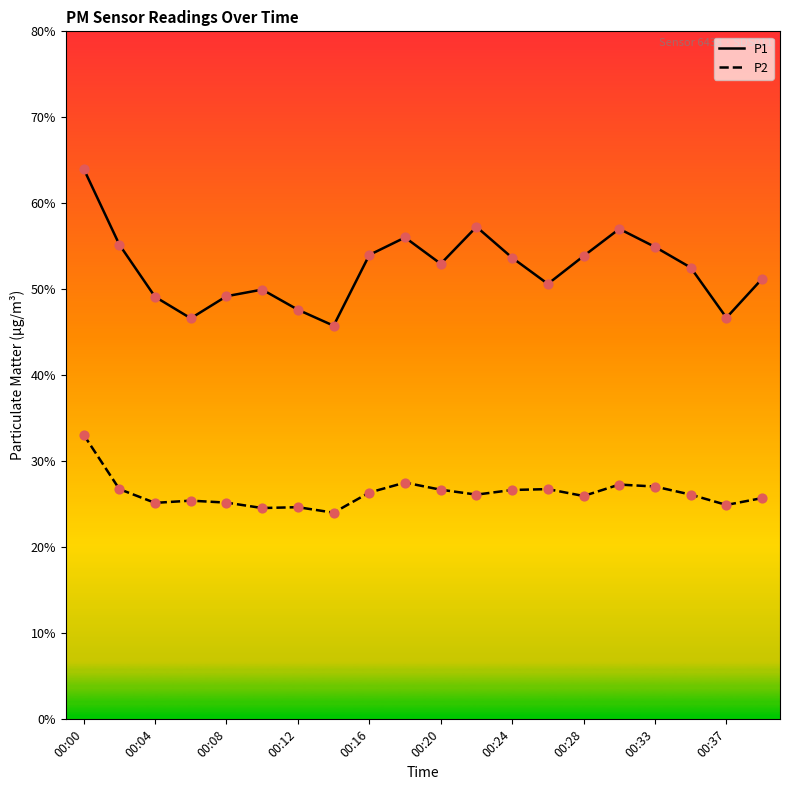

Which series has the largest total across all categories?

P1